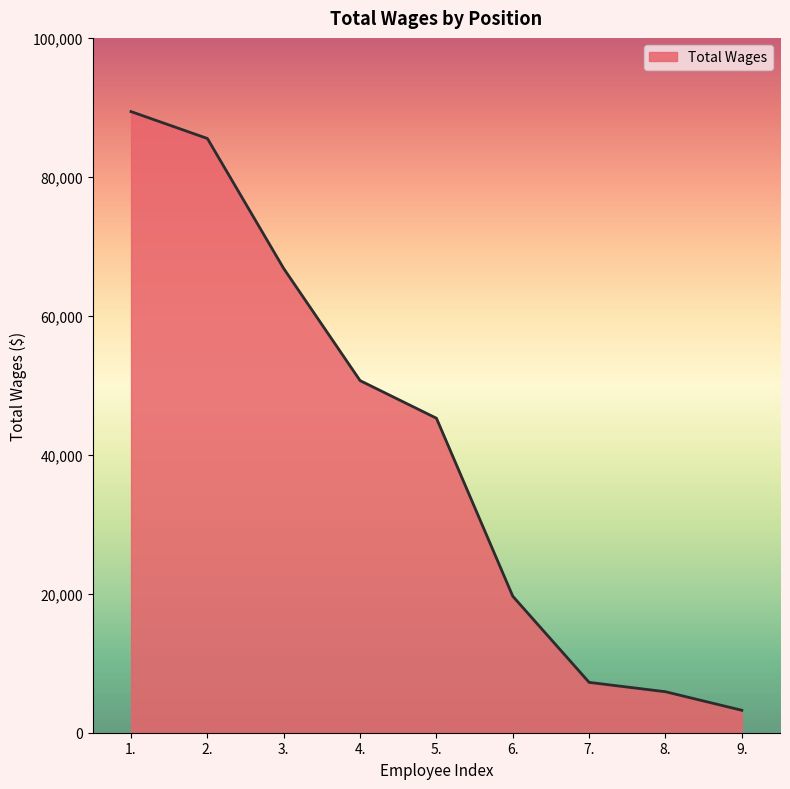

At which label does the data first exceed 45264?

1.